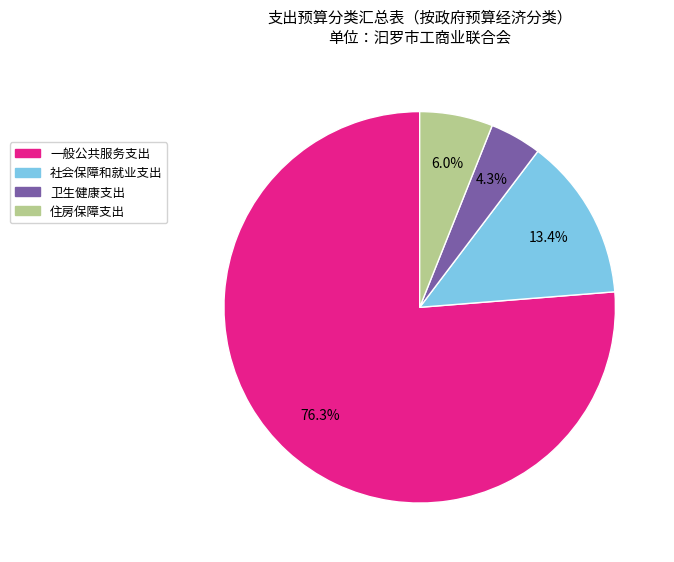

The 社会保障和就业支出 slice represents 27% of the pie. True or false?

False